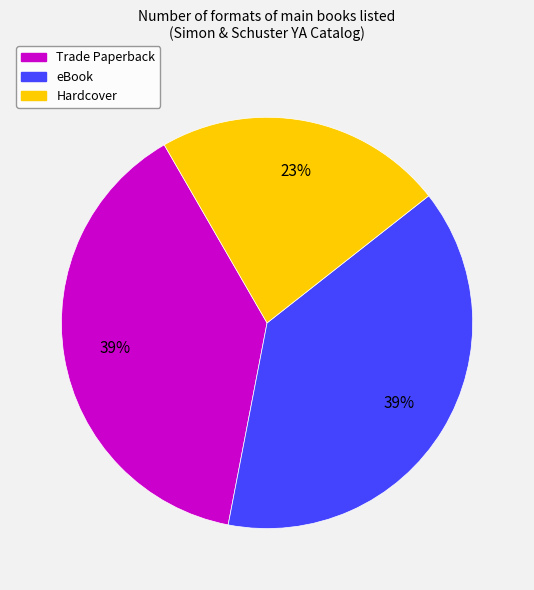

Is there a majority slice in this chart?

No